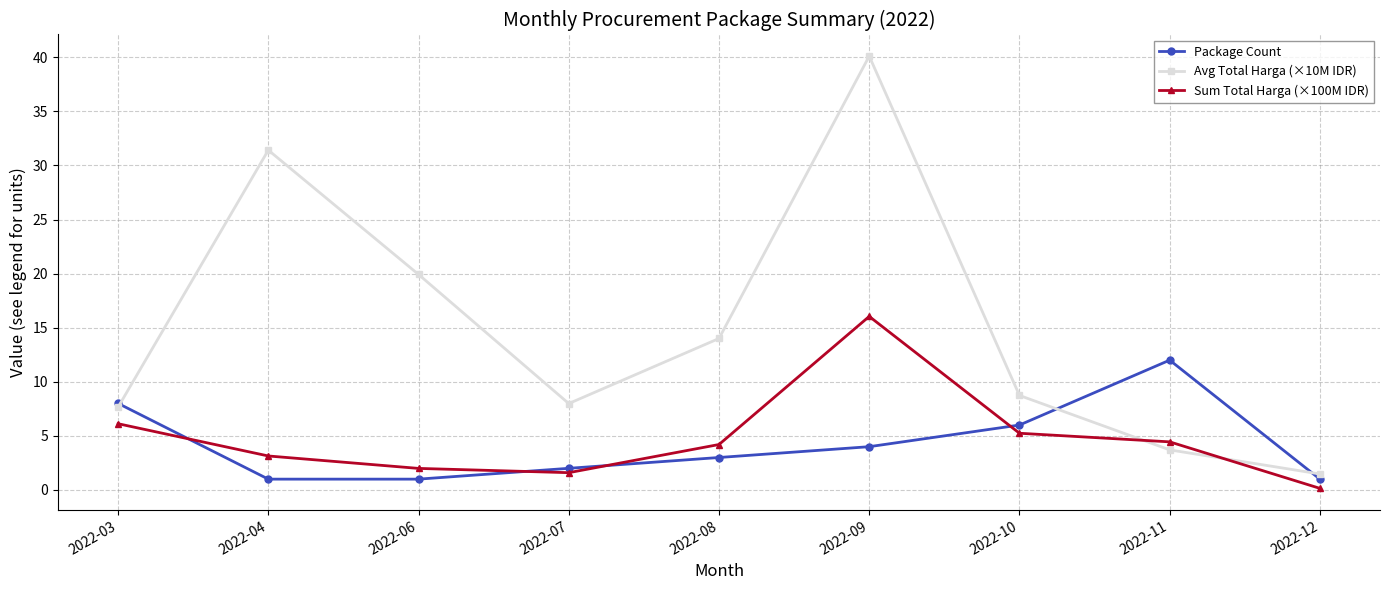

Where is the first local maximum for Sum Total Harga (×100M IDR)?

2022-09